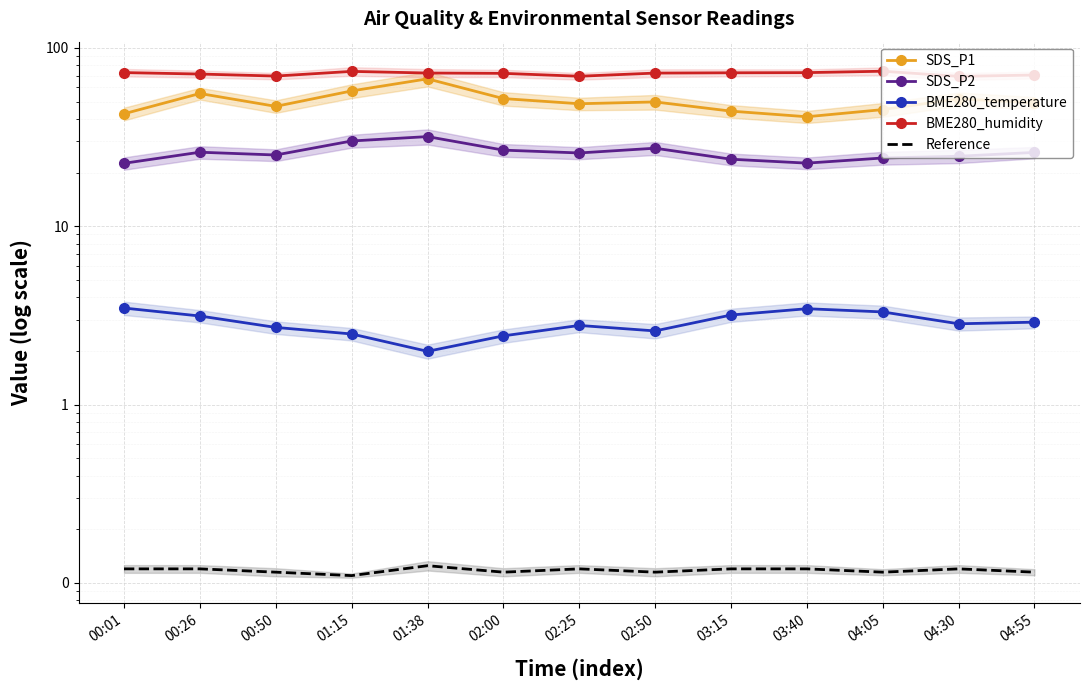

True or false: BME280_temperature and Reference cross at least once.

False